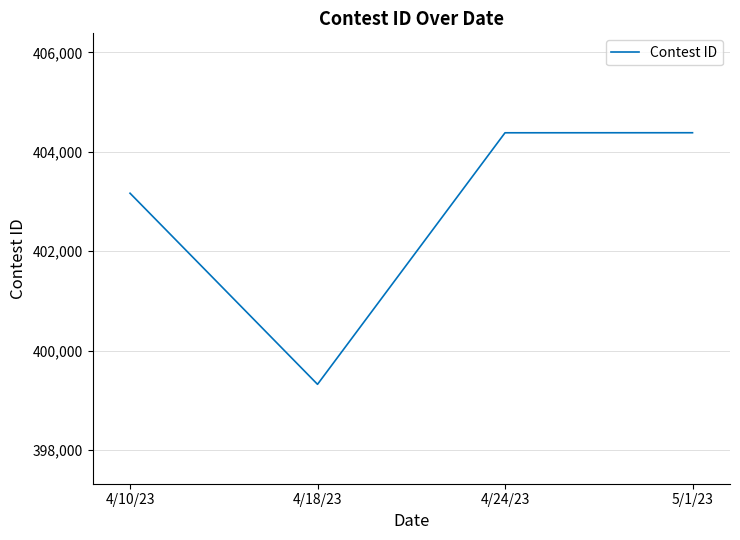

What is the difference between the second highest and second lowest values?

1216